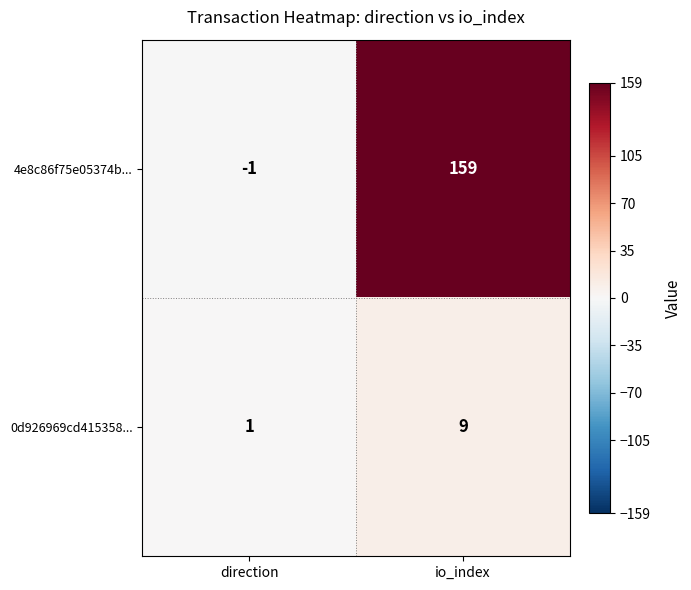

What is the greatest value displayed?

159